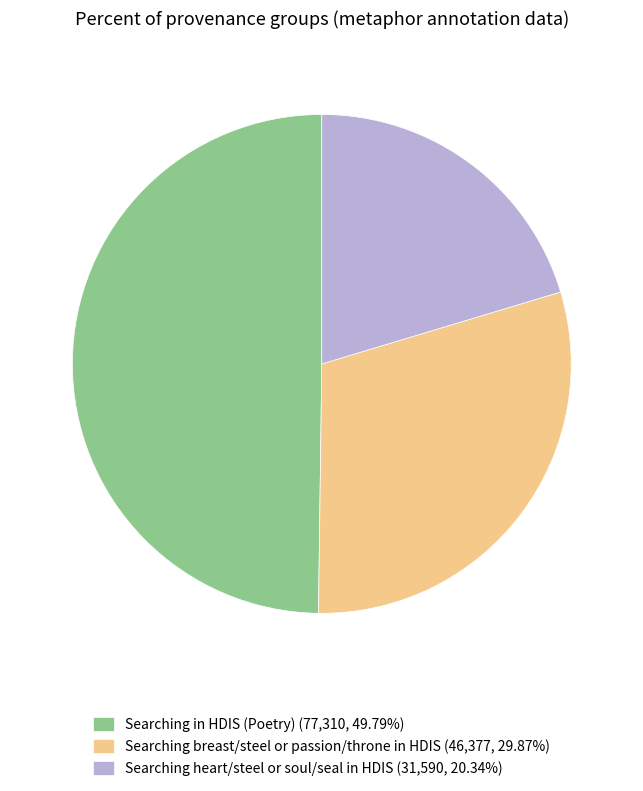

Combined, do Searching in HDIS (Poetry) (77,310, 49.79%) and Searching breast/steel or passion/throne in HDIS (46,377, 29.87%) account for over 50%?

Yes